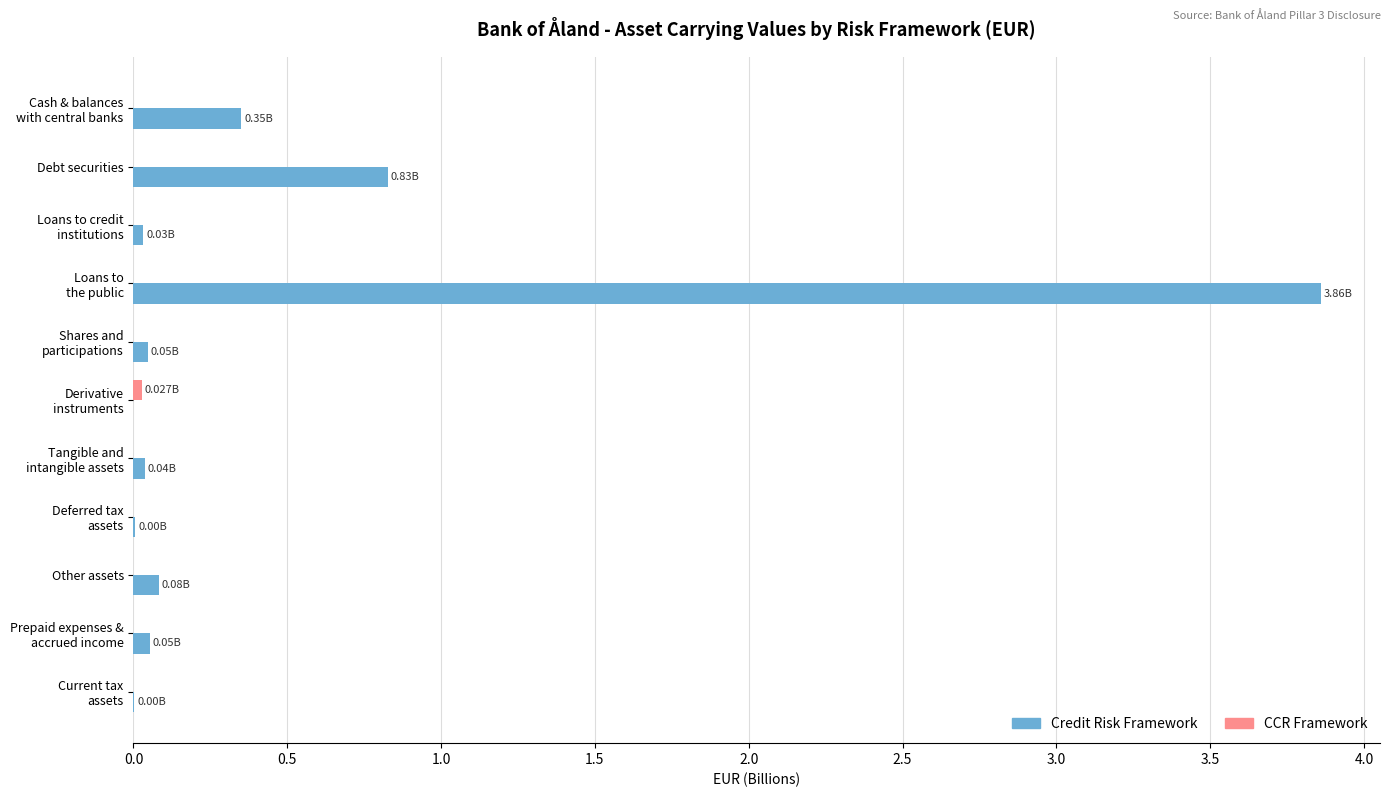

What is the total value across all series at Debt securities?

0.8